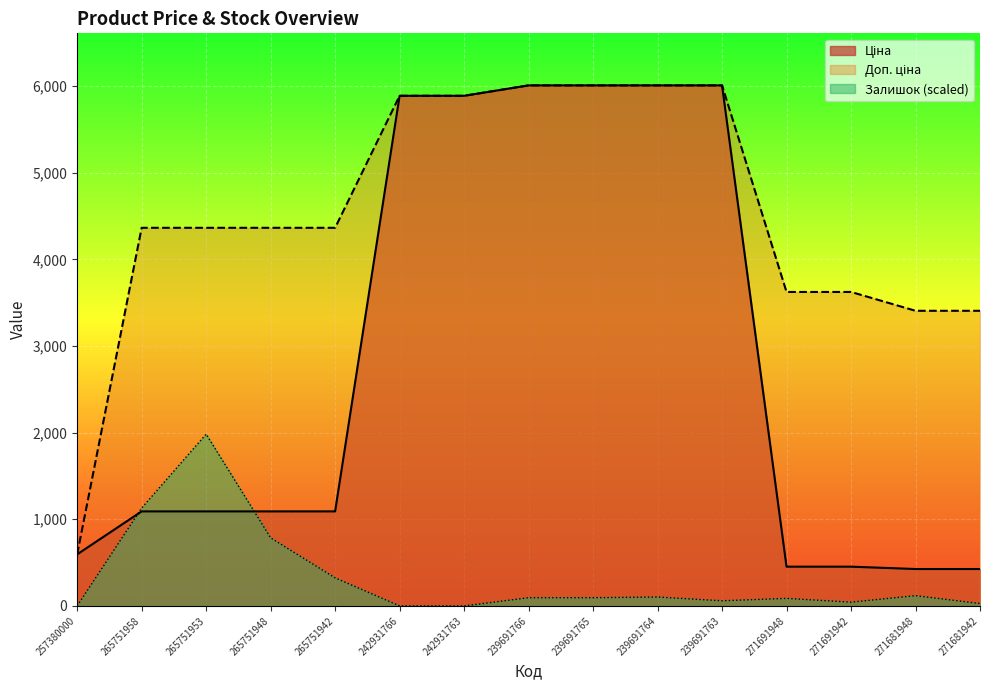

True or false: Доп. ціна and Ціна cross at least once.

False